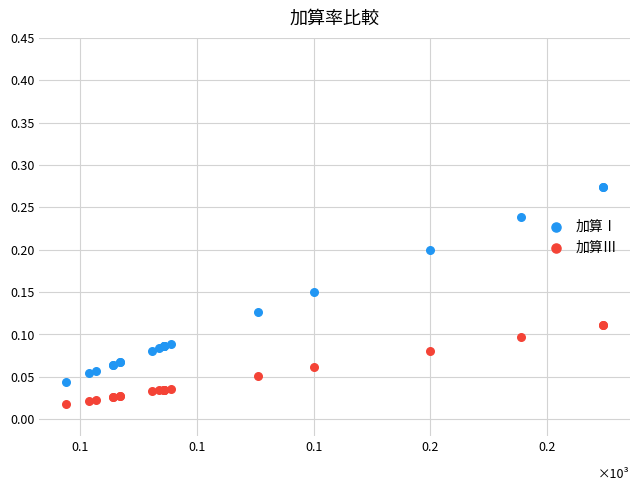

Which series contains the lowest Y value?

加算Ⅲ